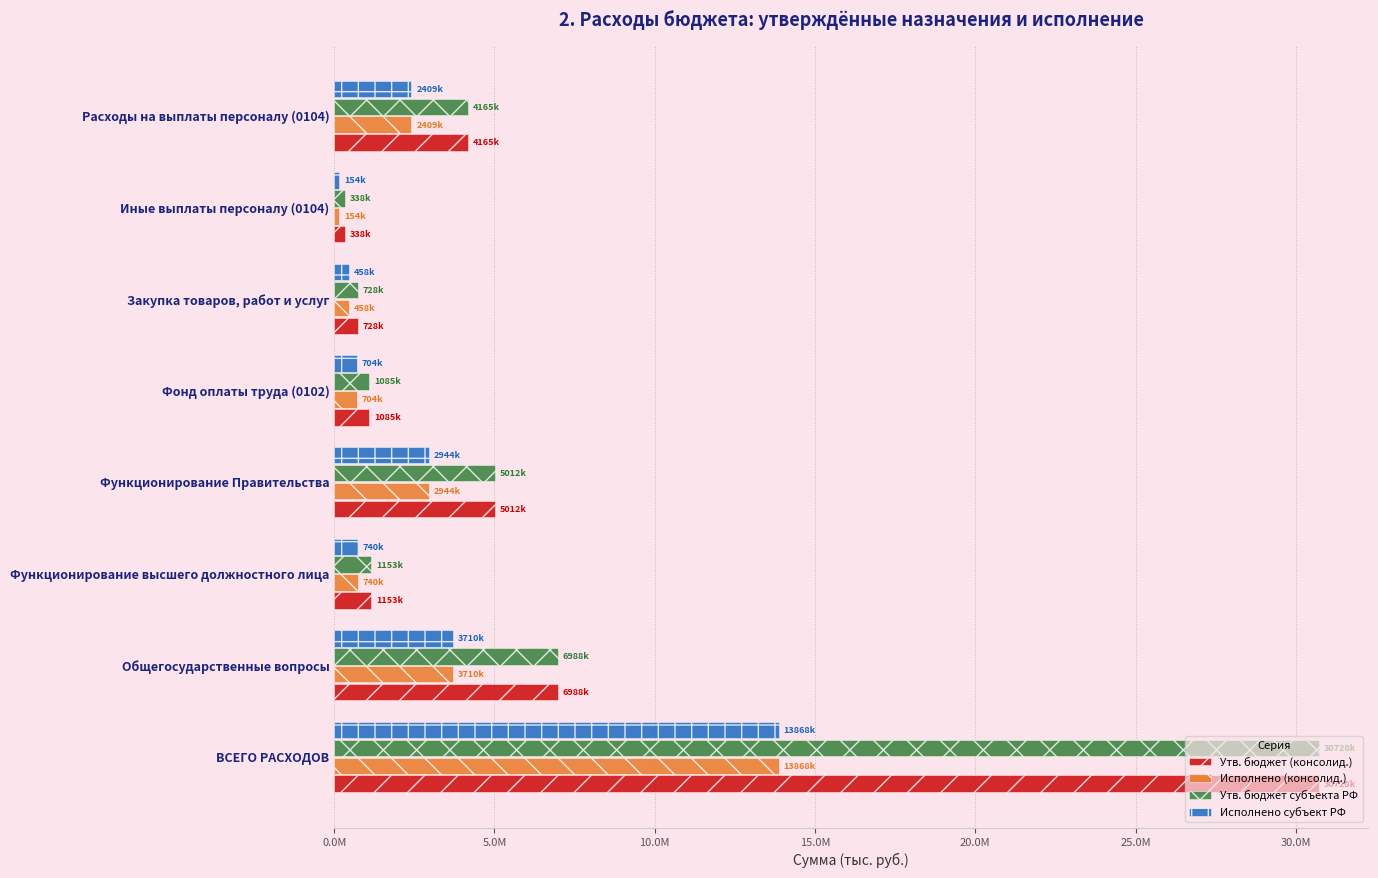

What are all the series names shown in the legend?

Утв. бюджет (консолид.), Исполнено (консолид.), Утв. бюджет субъекта РФ, Исполнено субъект РФ